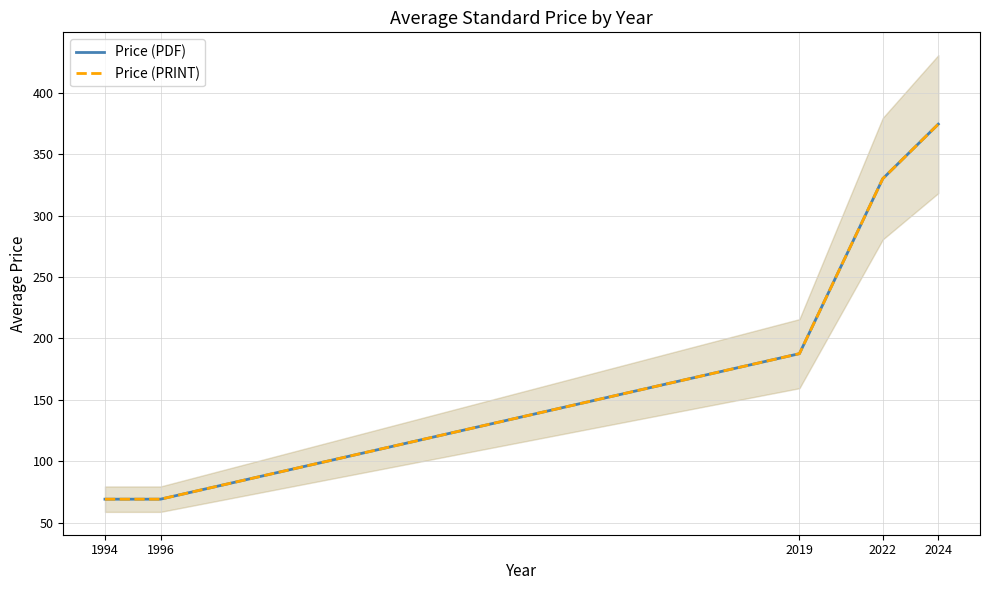

Reading right to left, what are all the values shown in this chart?

Price (PDF): 2024=374.4	2022=330.0	2019=187.5	1996=69.0	1994=69.0
Price (PRINT): 2024=374.4	2022=330.0	2019=187.5	1996=69.0	1994=69.0